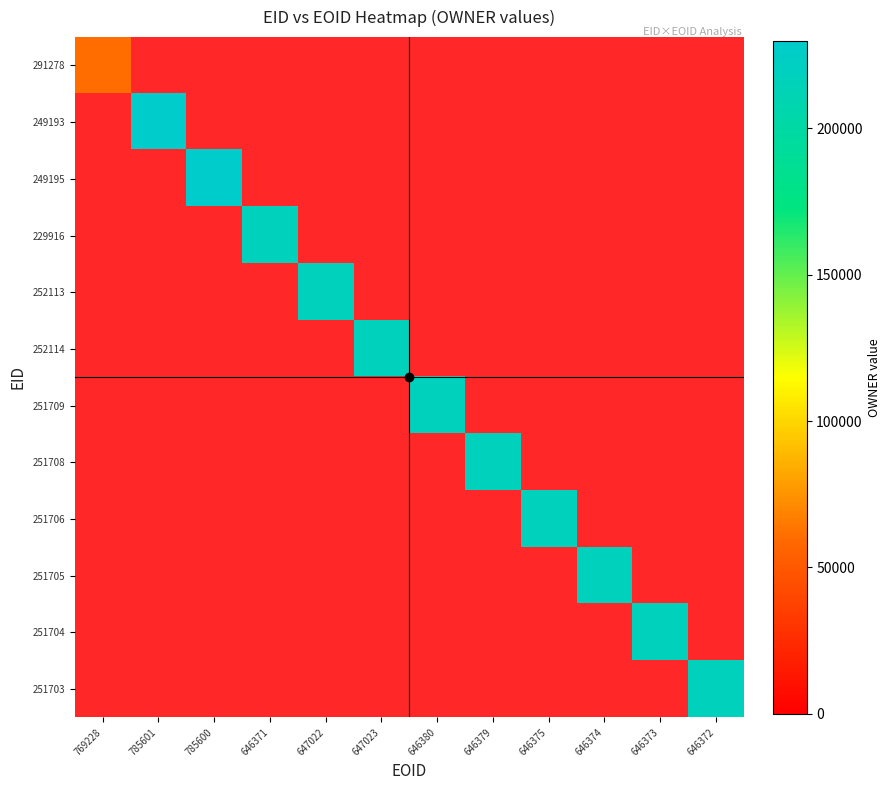

Is it true that 251705 equals 324324 at 646374?

False